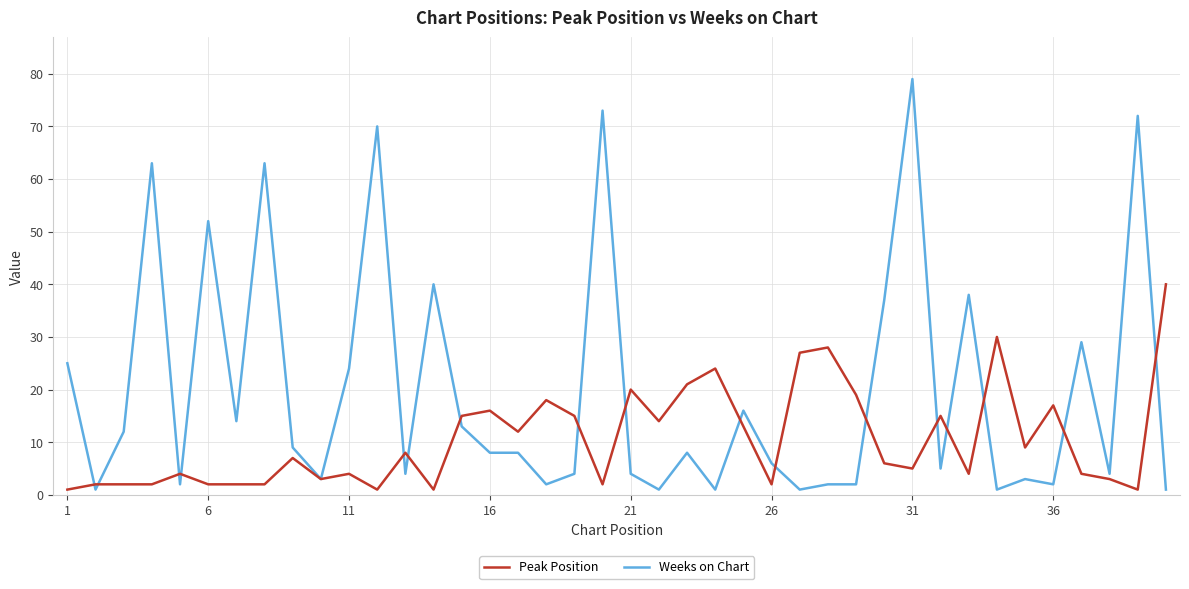

List the series in order of their overall mean, highest first.

Weeks on Chart, Peak Position